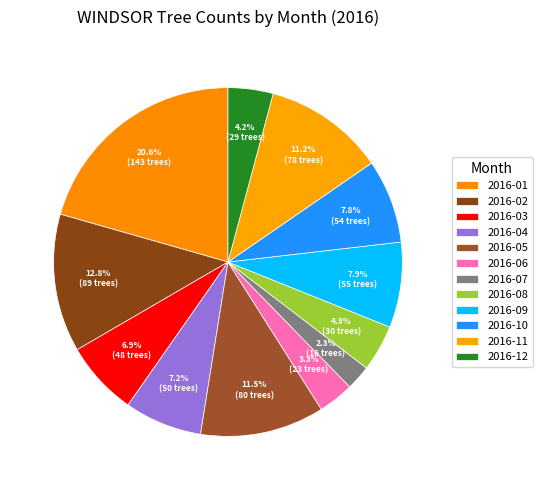

To the nearest percent, what is the difference between the largest and smallest slice percentages?

18%